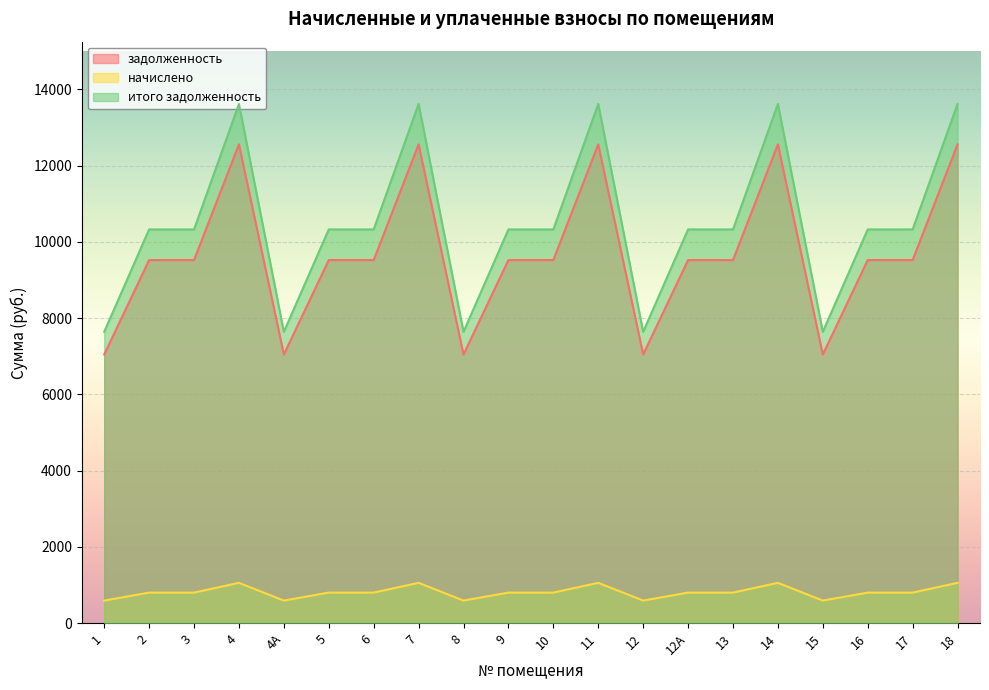

What is the difference between the maximum and minimum values in the итого задолженность series?

5975.3